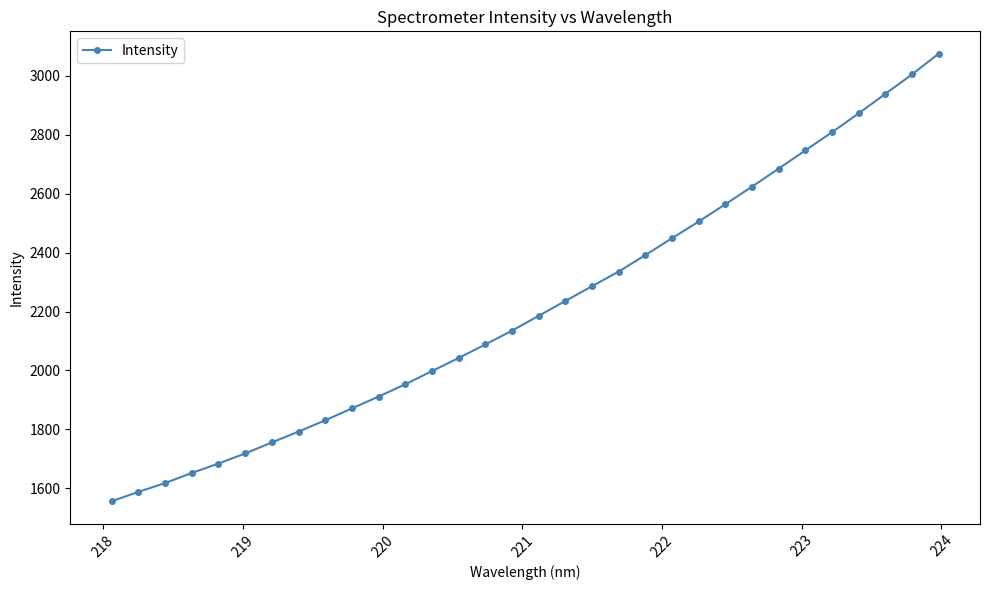

What is the value of the 5th point from the left?

1684.0